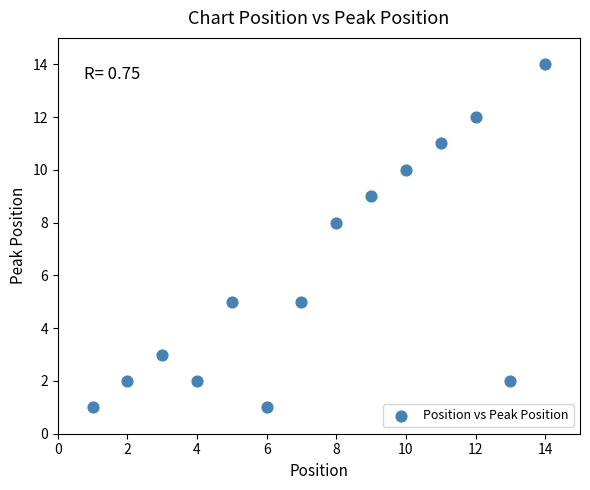

What is the range of X values (max minus min)?

13